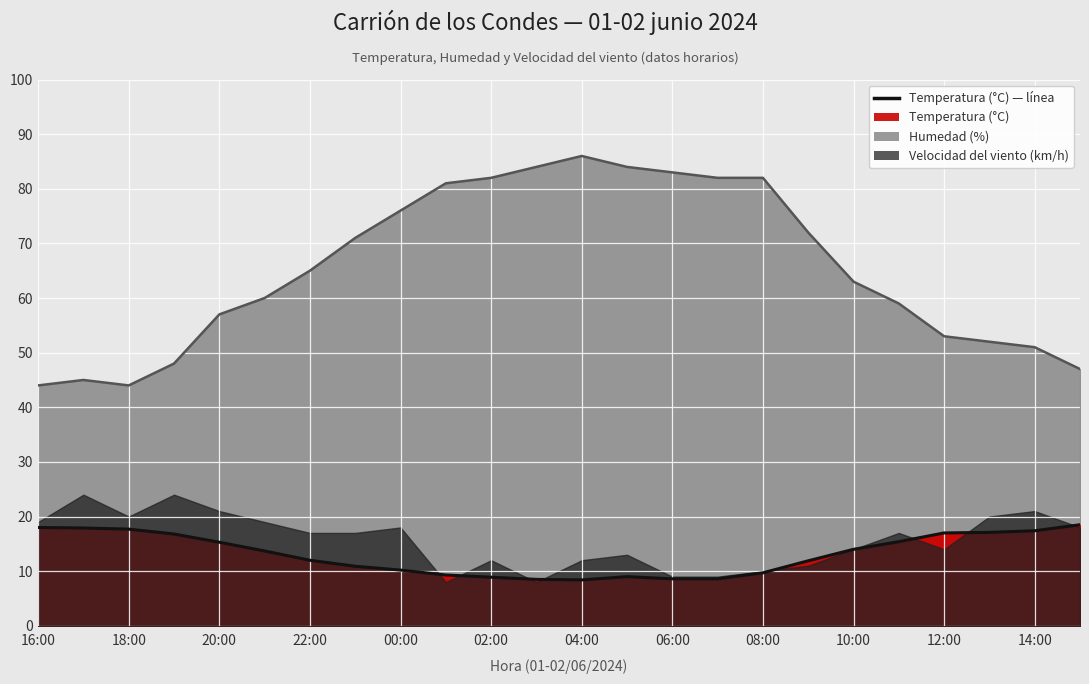

Is it true that Humedad (%) equals 45.0 at 17:00?

True